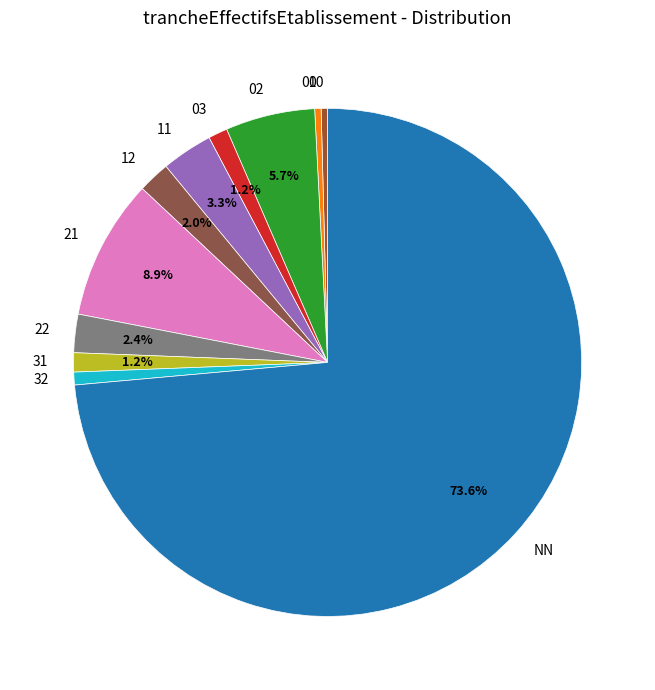

How many slices are in this pie chart?

11